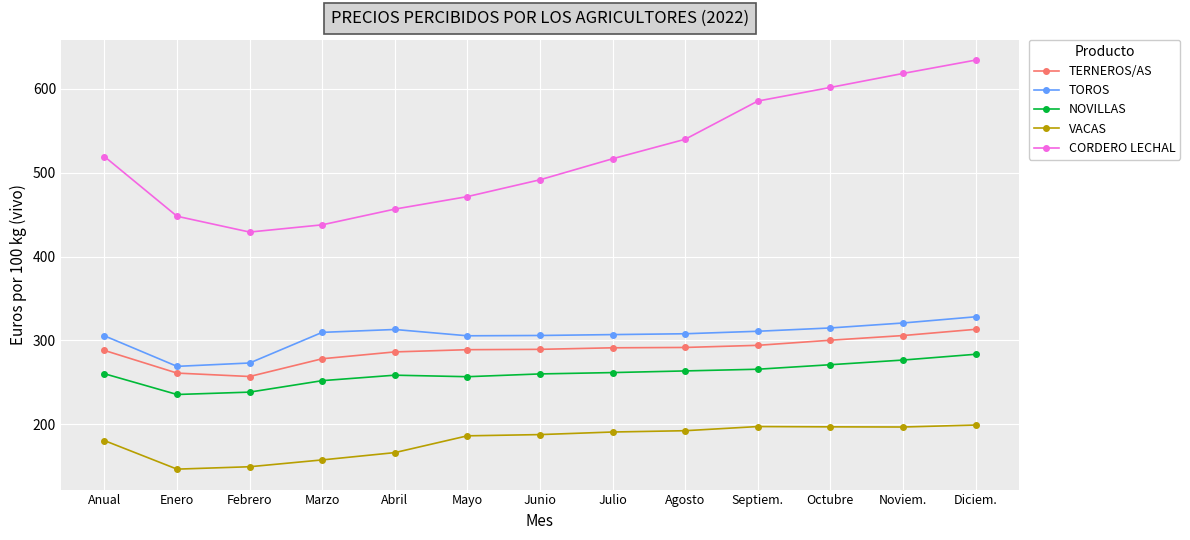

What is the difference between the maximum and second lowest values in the CORDERO LECHAL series?

196.5